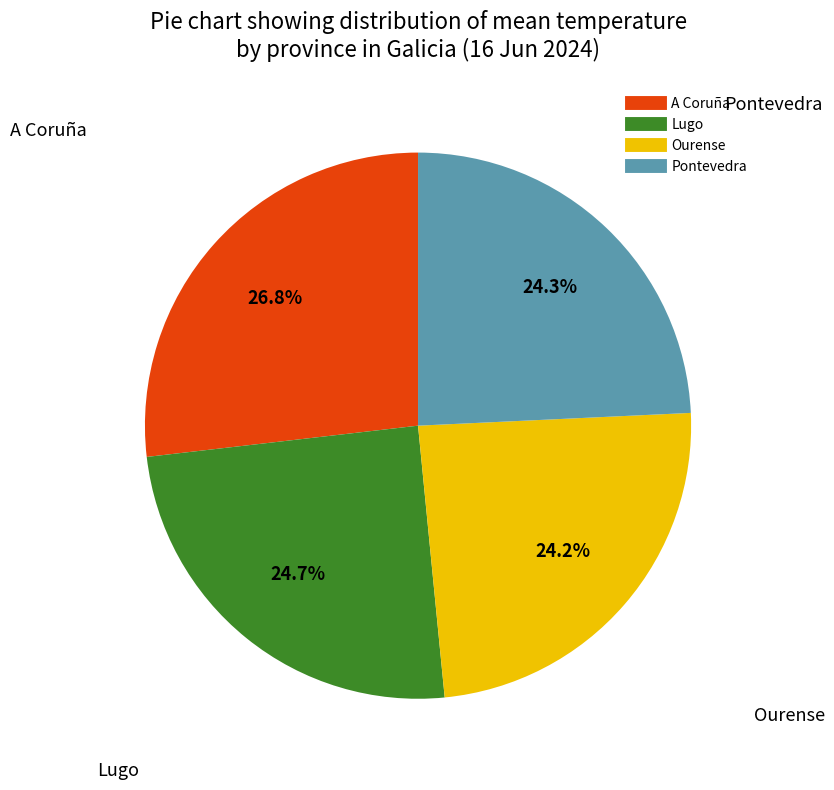

Which slice is the largest?

A Coruña